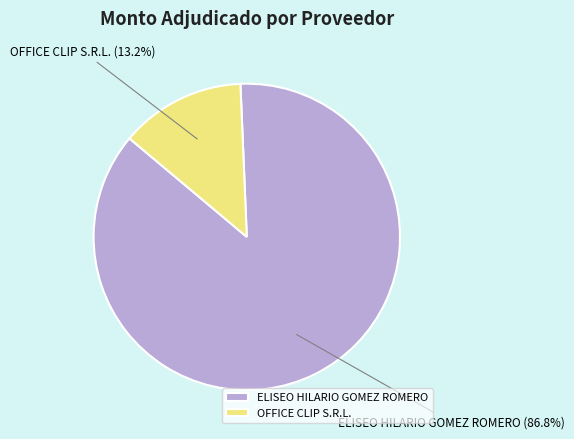

Rank the categories by value from lowest to highest.

OFFICE CLIP S.R.L., ELISEO HILARIO GOMEZ ROMERO